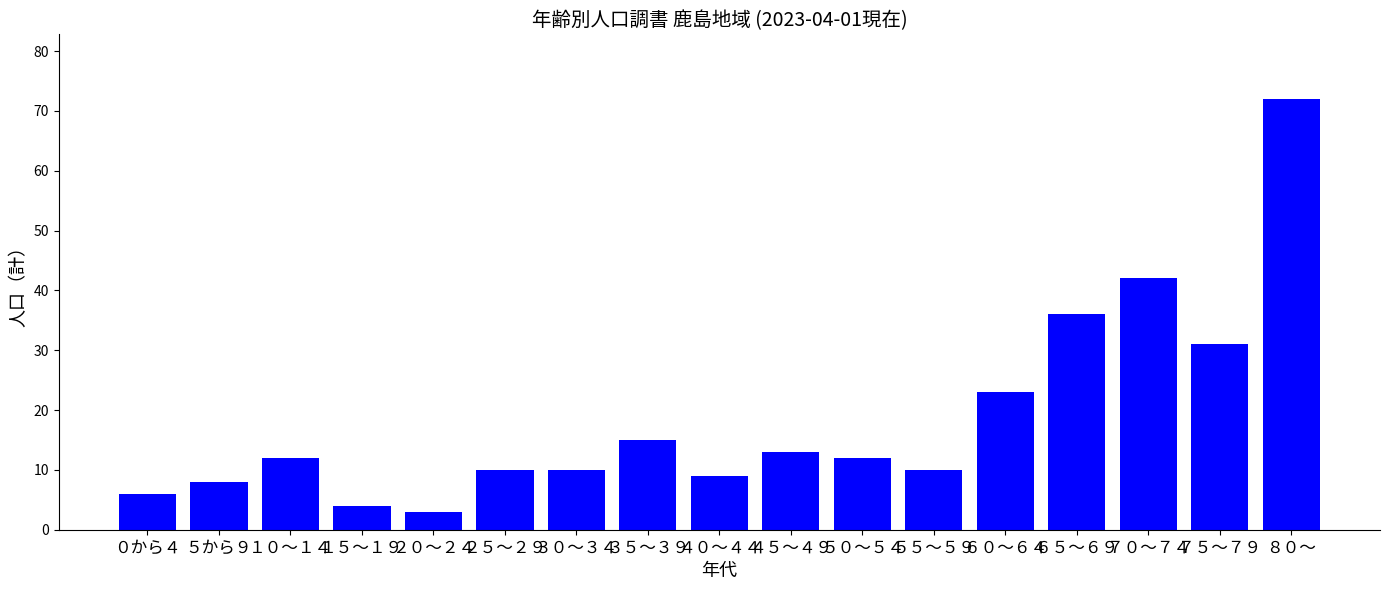

Reading left to right, extract all data points from this chart.

０から４=6	５から９=8	１０～１４=12	１５～１９=4	２０～２４=3	２５～２９=10	３０～３４=10	３５～３９=15	４０～４４=9	４５～４９=13	５０～５４=12	５５～５９=10	６０～６４=23	６５～６９=36	７０～７４=42	７５～７９=31	８０～=72